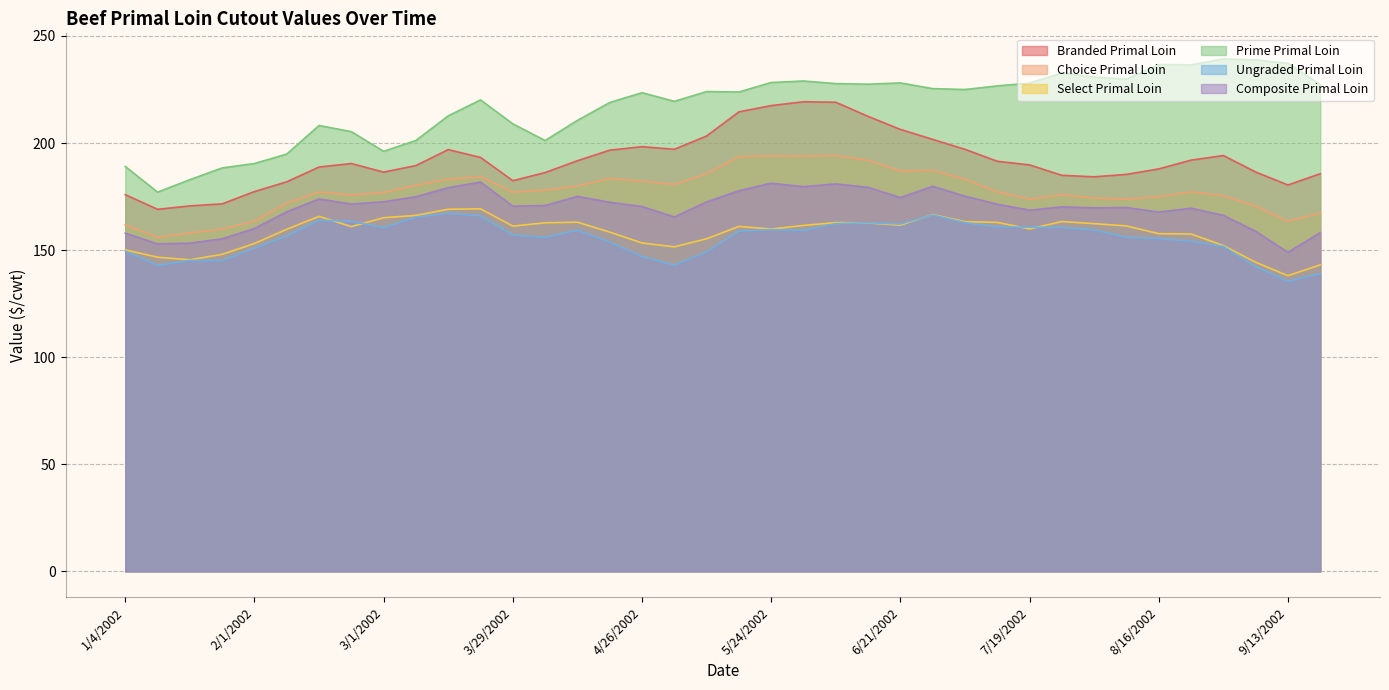

Where is the first local minimum for Branded Primal Loin?

1/11/2002